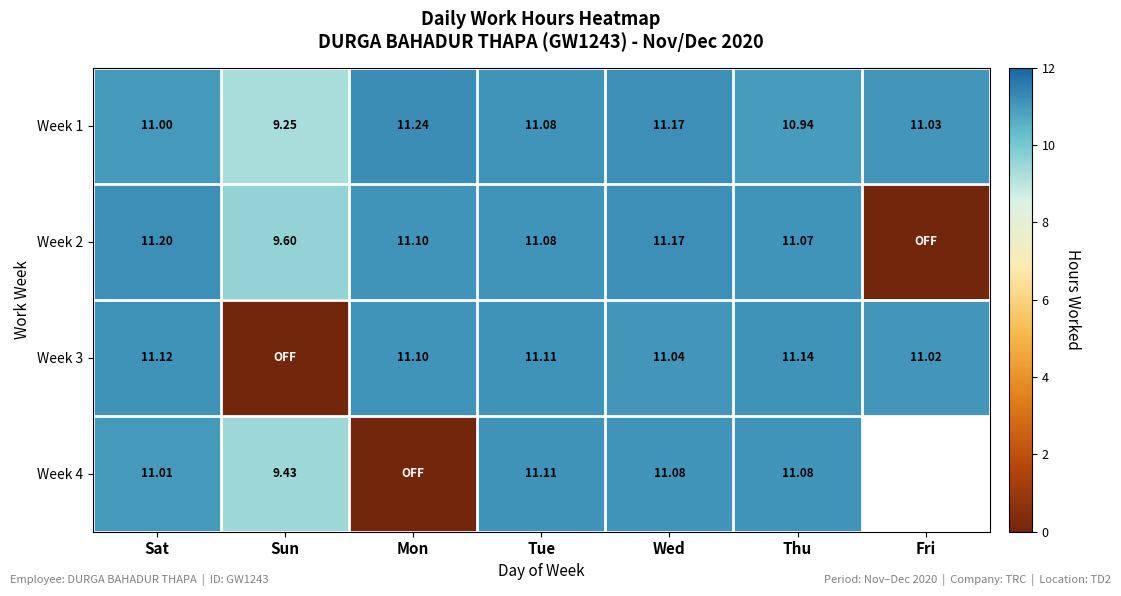

What is the sum of the Week 3 values at Mon and Tue?

22.2